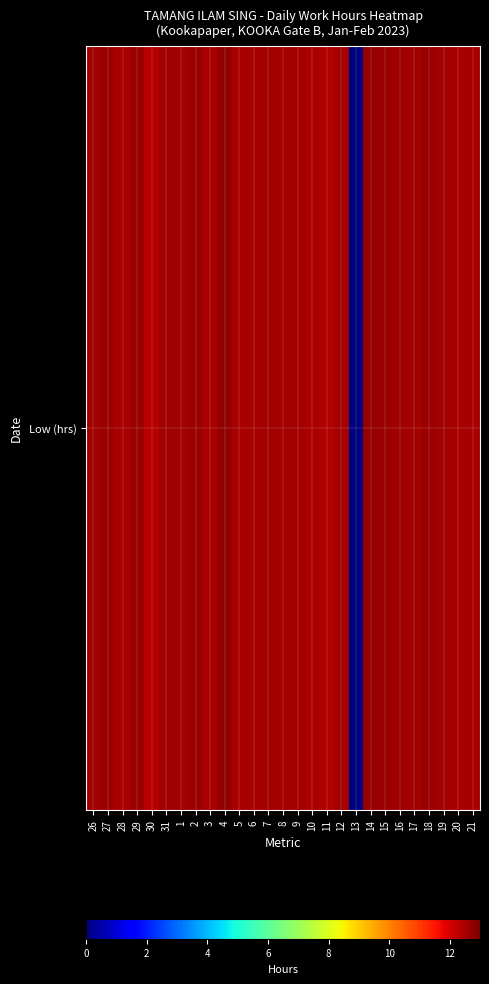

Where does the data first go above 12?

26